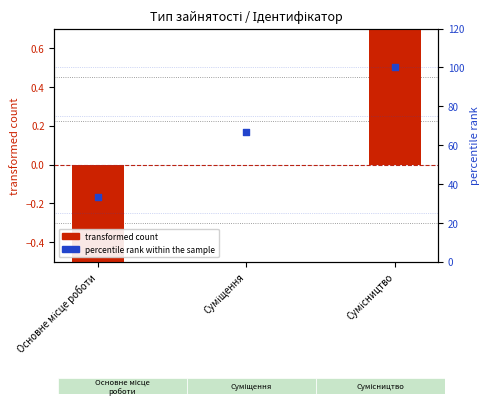

Which series reaches the maximum Y coordinate?

percentile rank within the sample